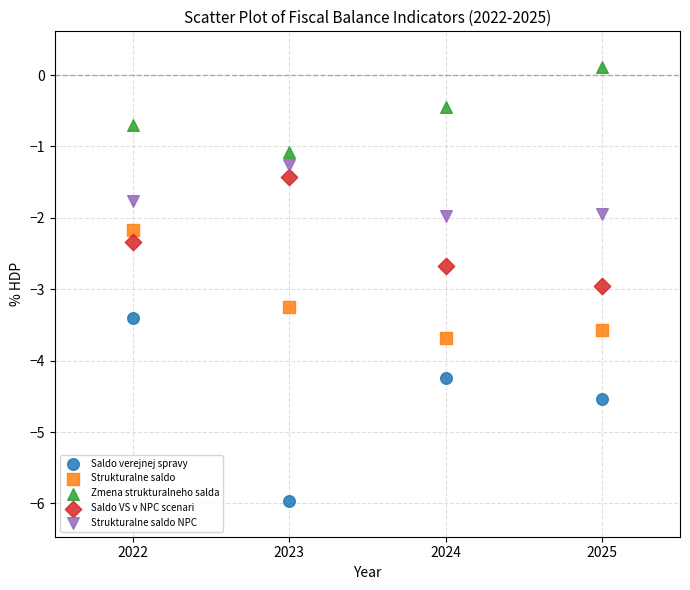

Which series reaches the maximum Y coordinate?

Zmena strukturalneho salda